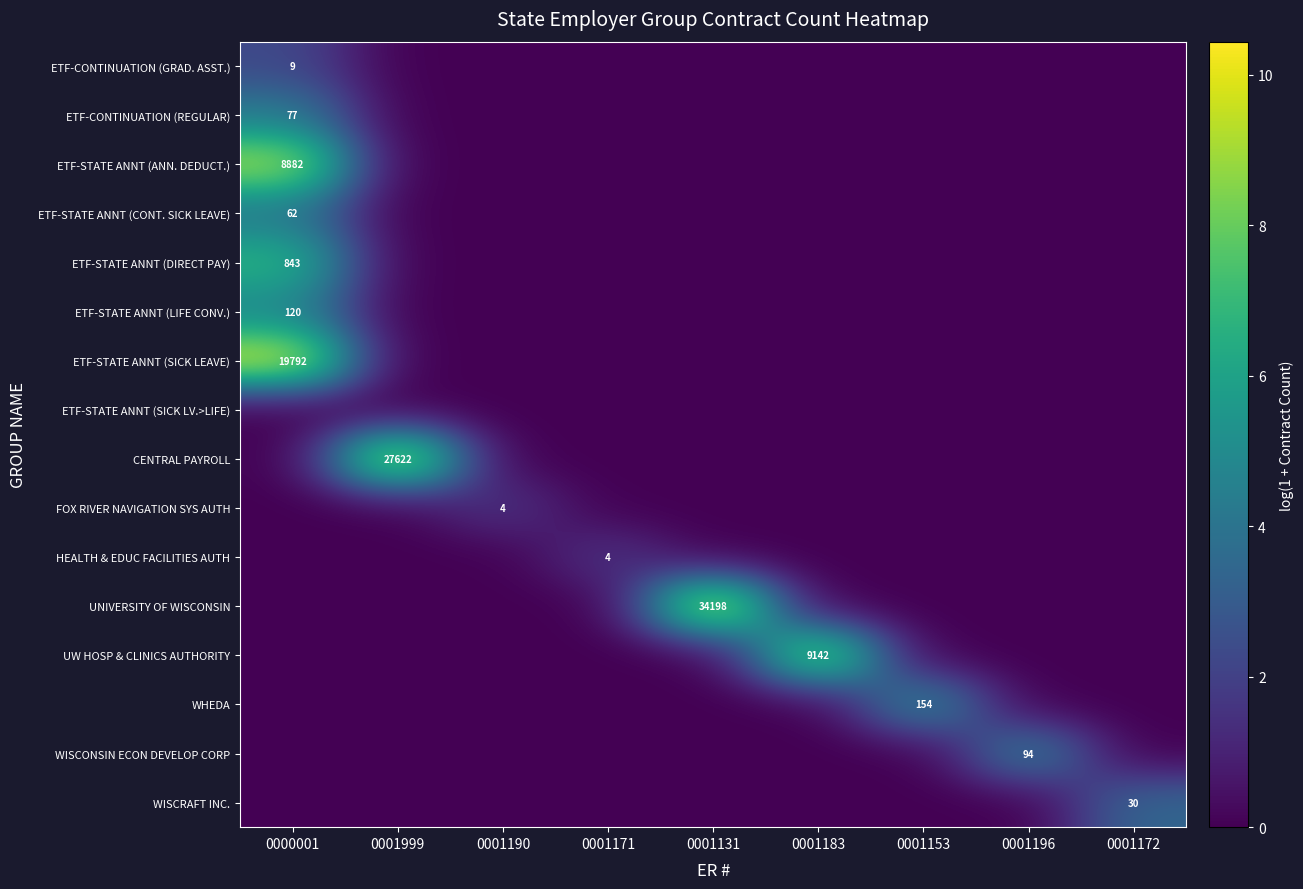

At which category is the sum across all series the highest?

0000001